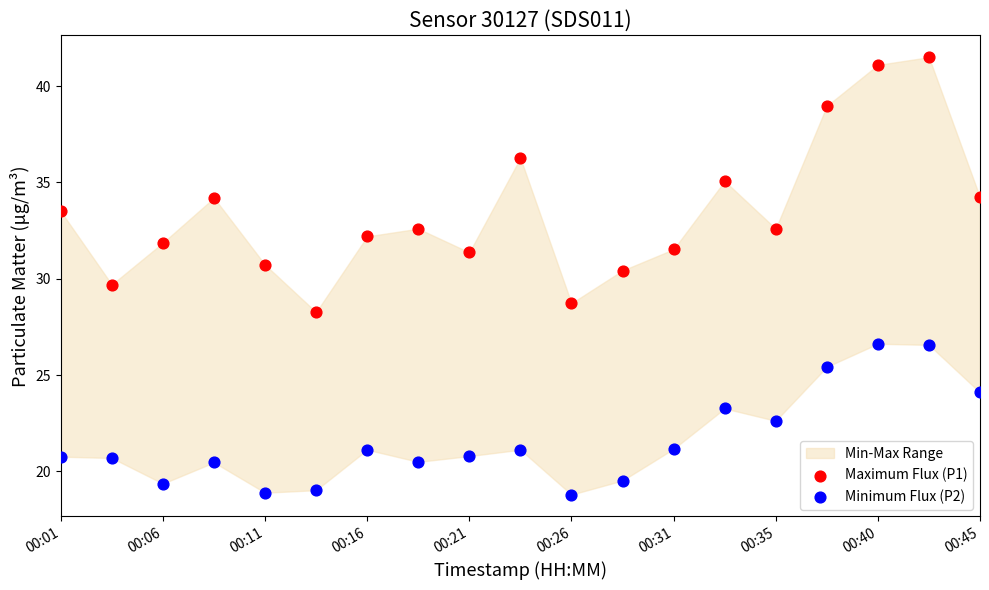

What is the X range (max minus min) for the scatter plot?

1.0